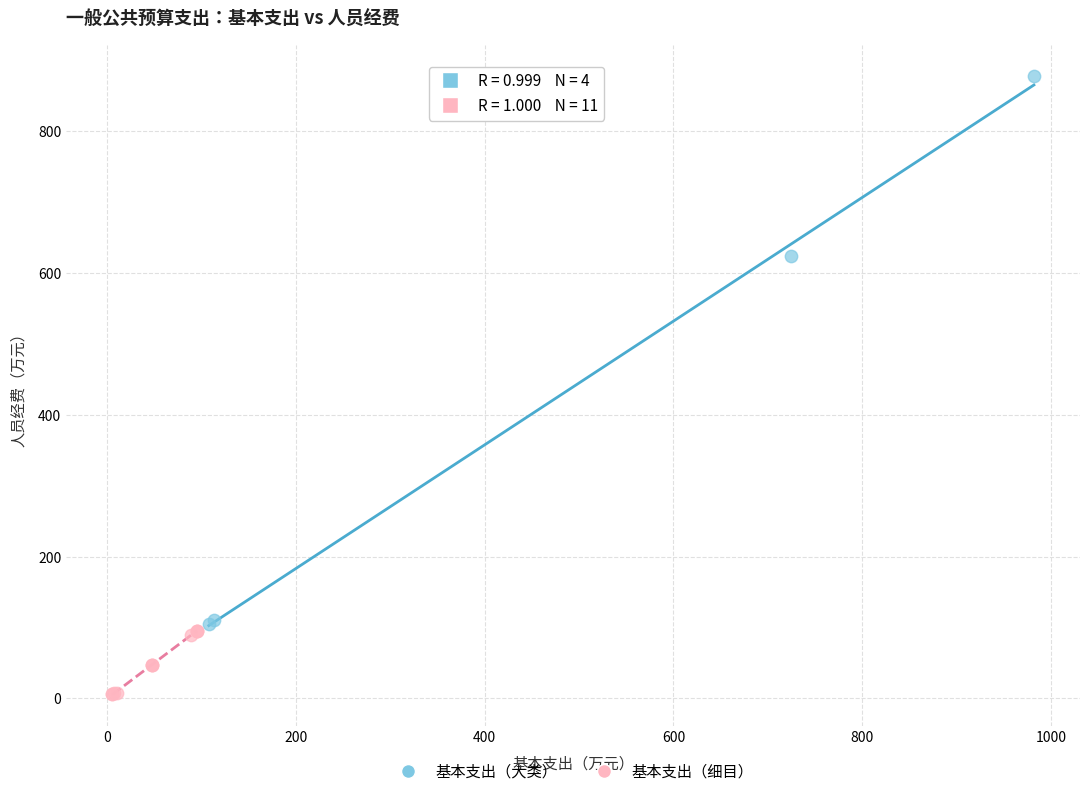

Which series contains the lowest Y value?

基本支出（细目）